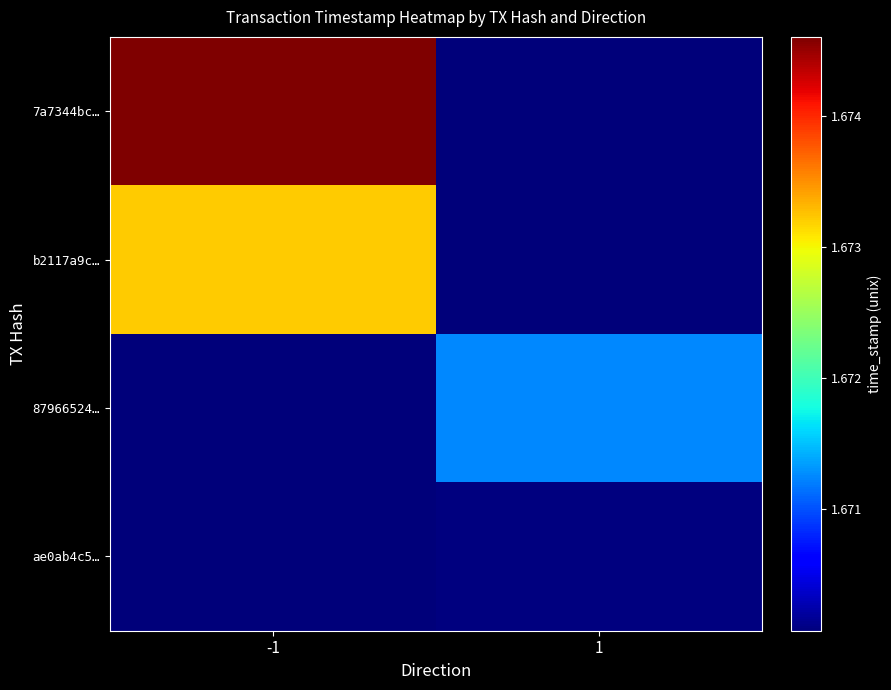

Rank the series at -1 from highest to lowest value.

7a7344bc…, b2117a9c…, 87966524…, ae0ab4c5…